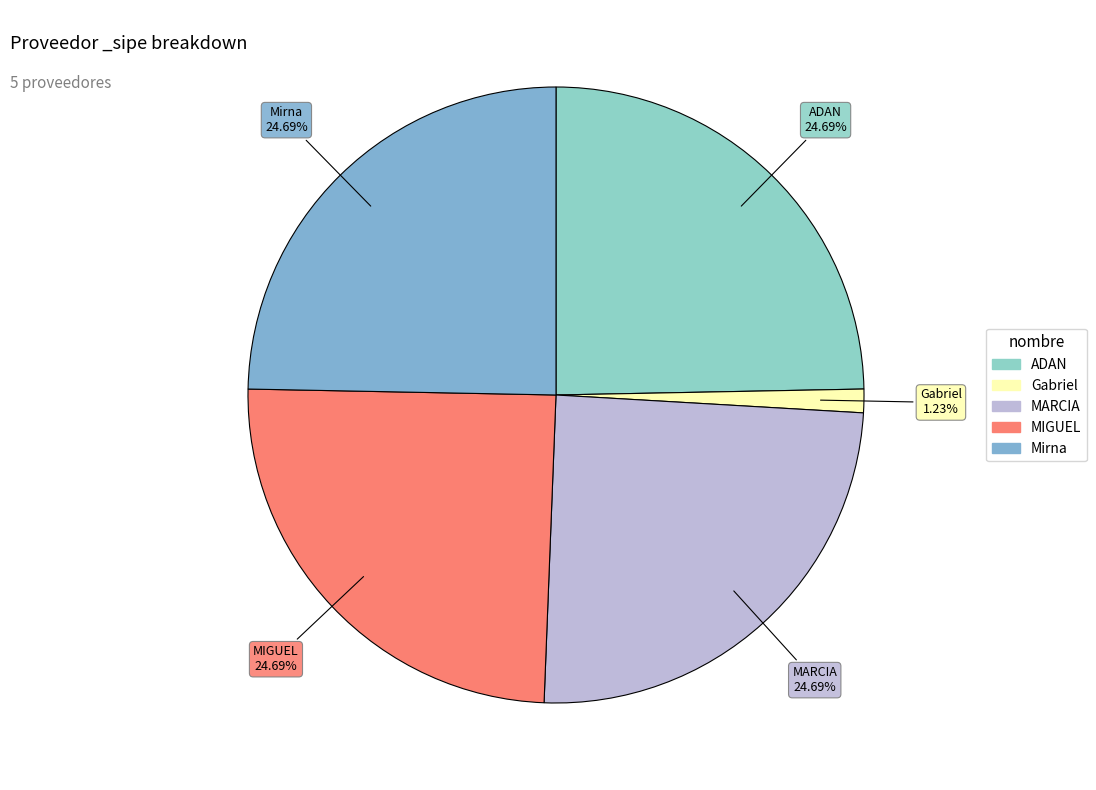

Count the number of slices in the pie.

5